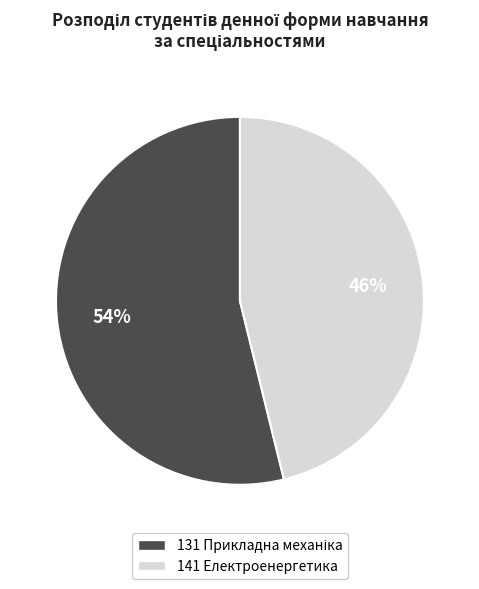

Rank the categories by value from lowest to highest.

141, 131